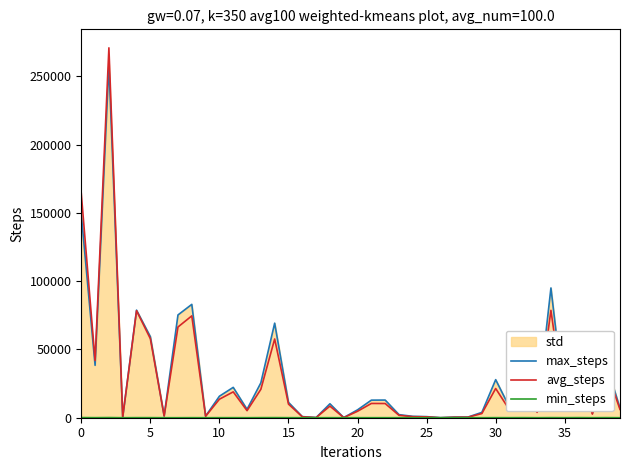

What is the difference between the avg_steps values at 21 and 29?

7395